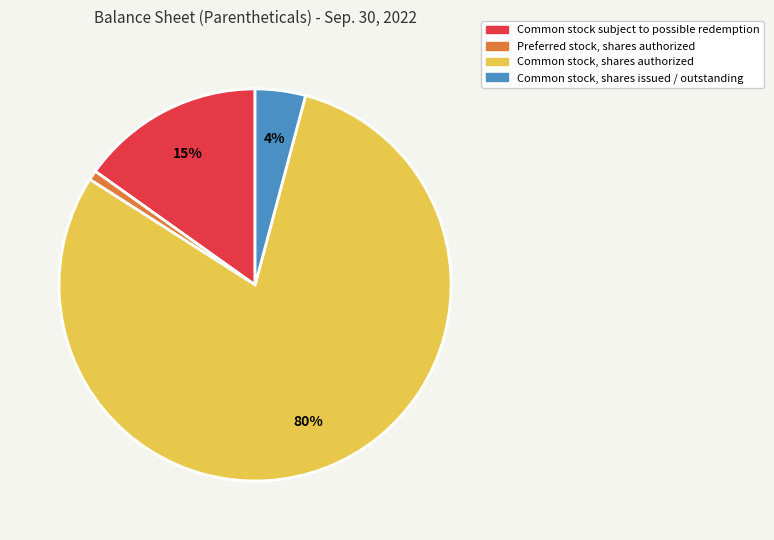

What percentage is the Common stock, shares authorized slice, to the nearest percent?

80%